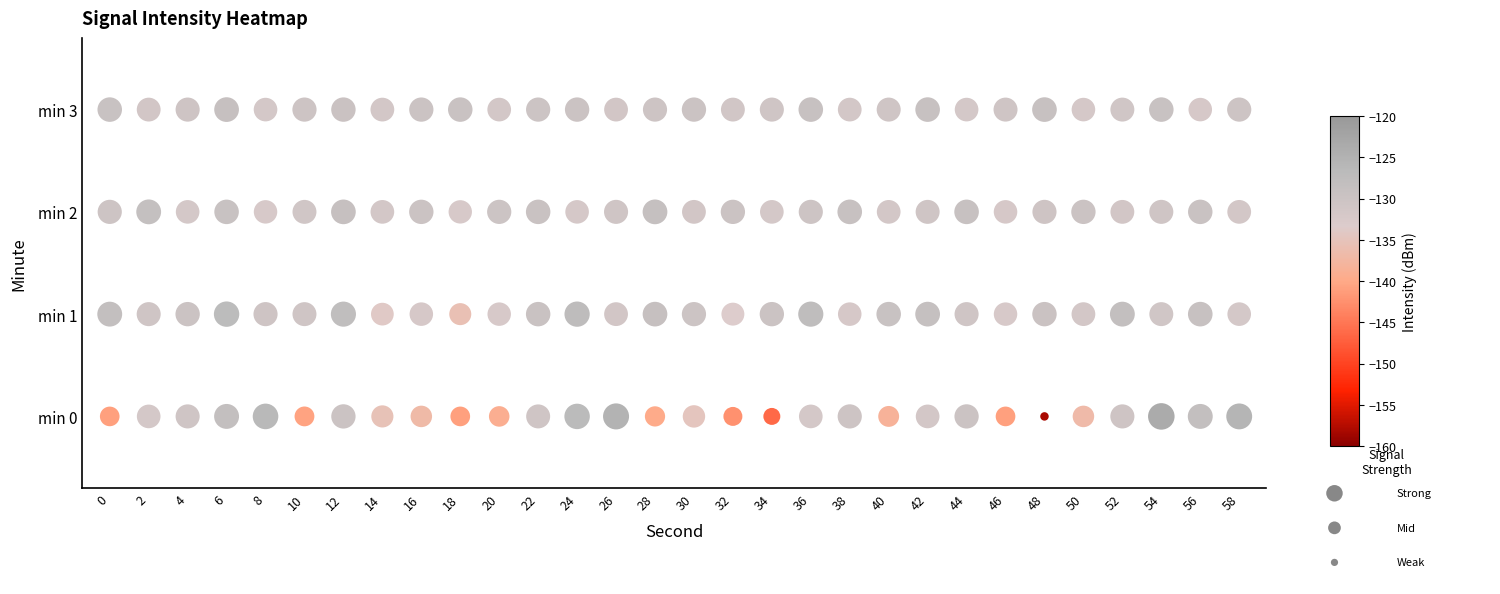

What is the difference between the highest and lowest values at 52?

3